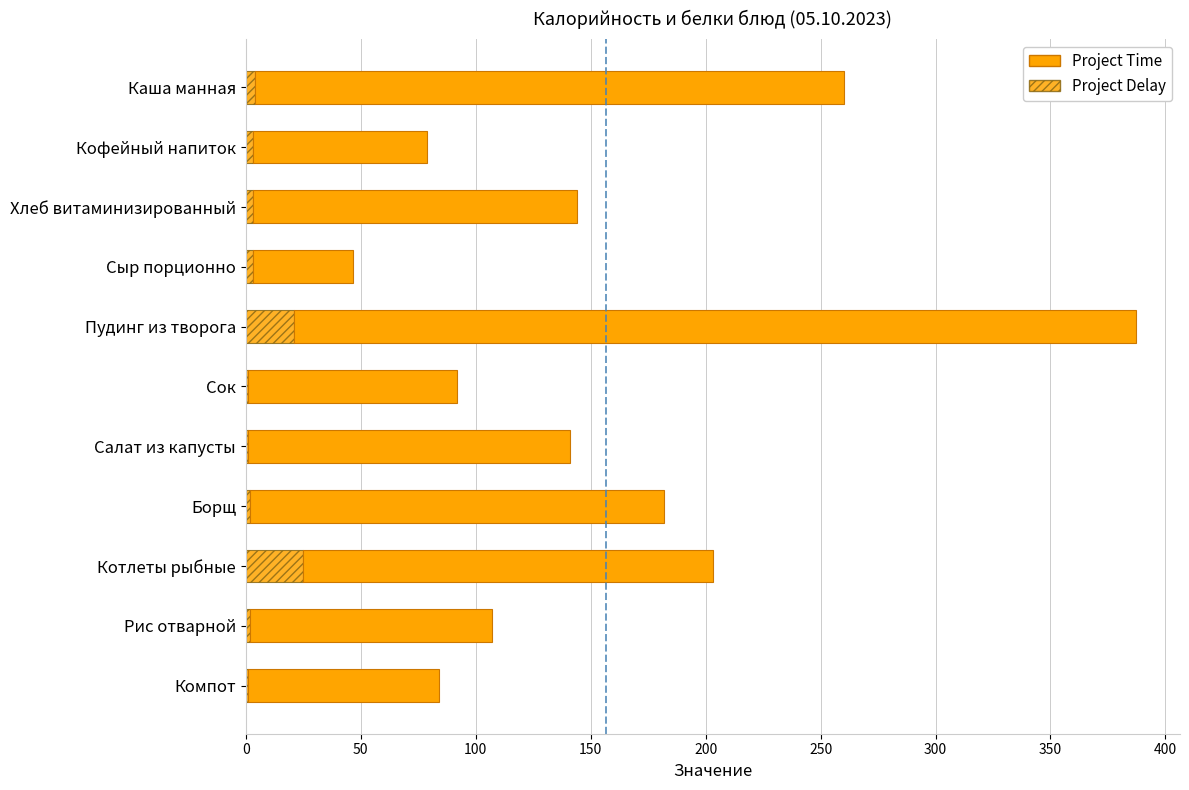

How many categories are shown in the chart?

11